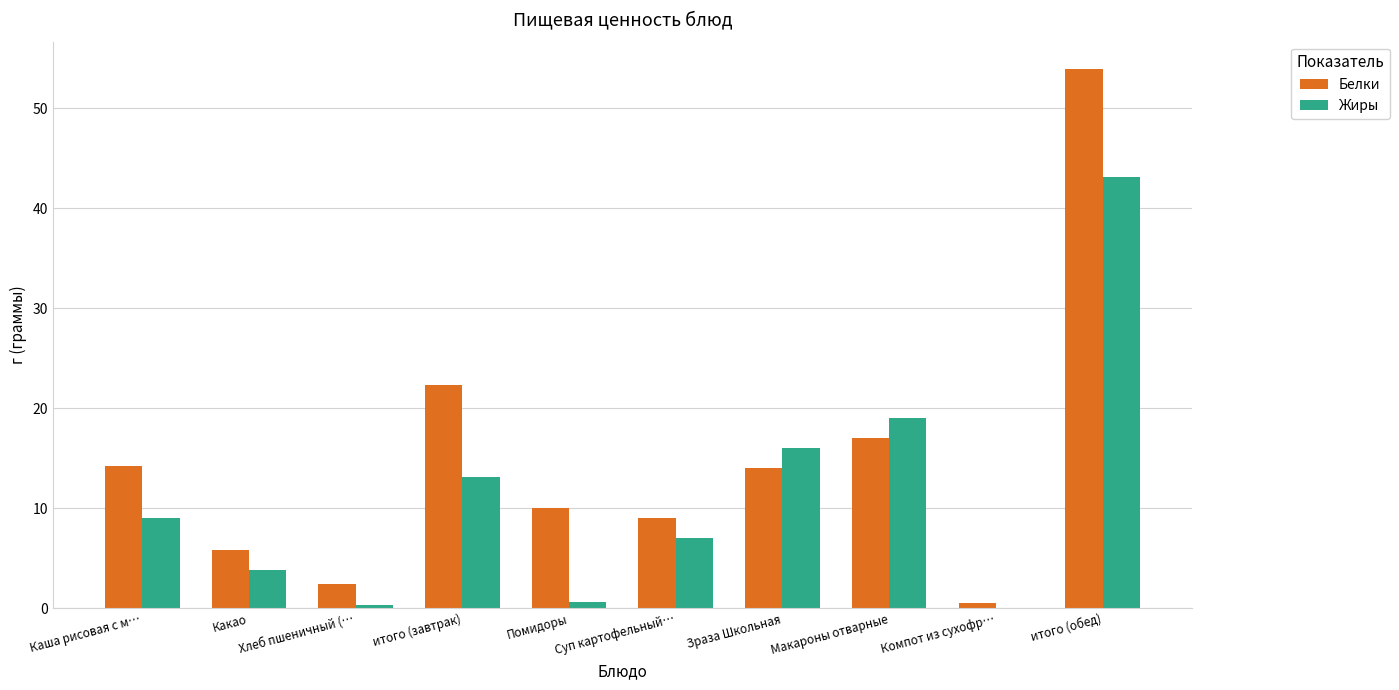

Which series changed the most between Компот из сухофр… and итого (обед)?

Белки